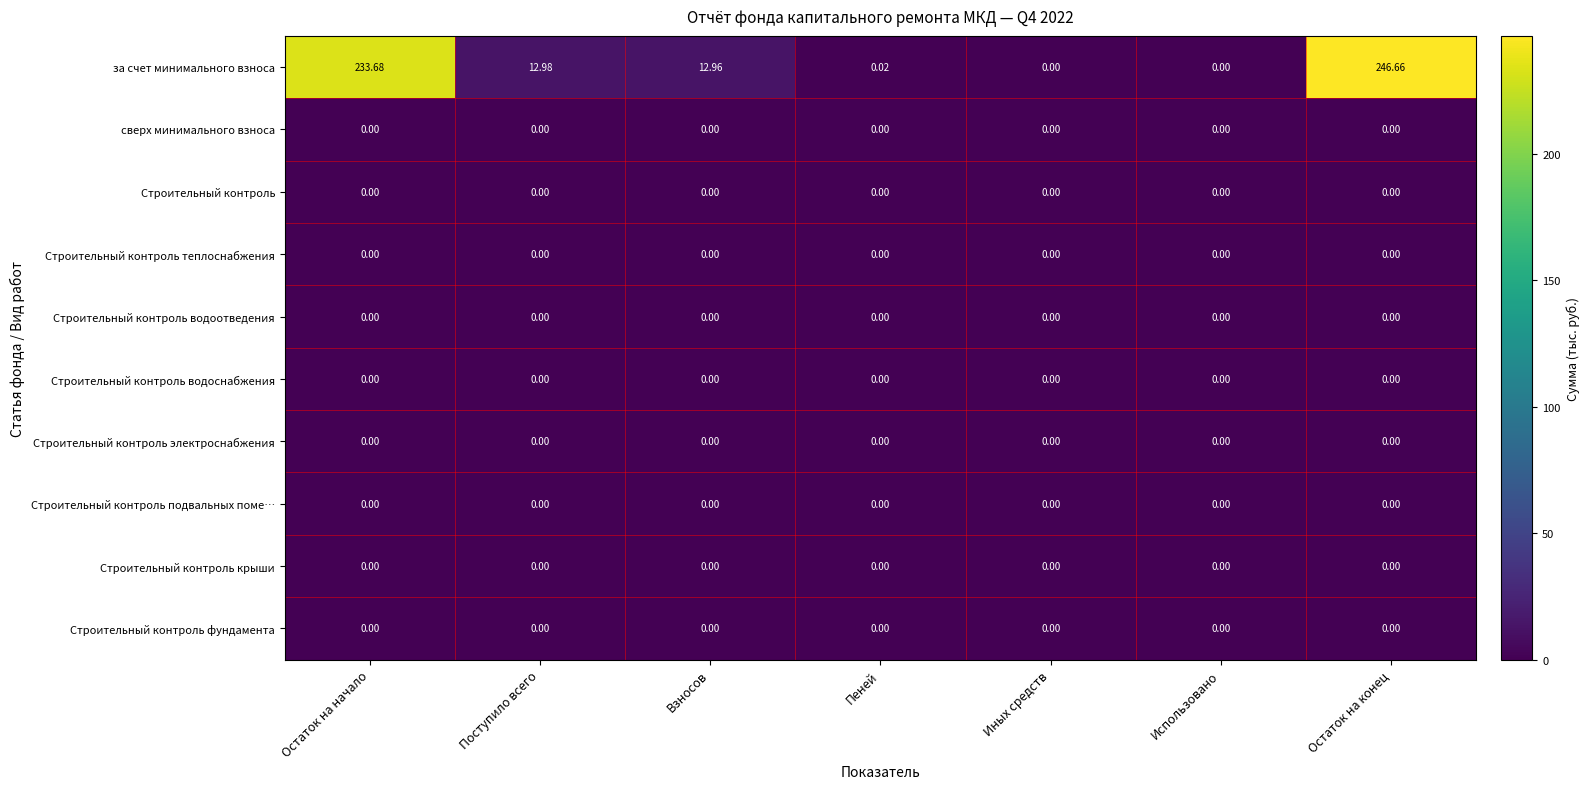

Which series has the largest total across all categories?

за счет минимального взноса